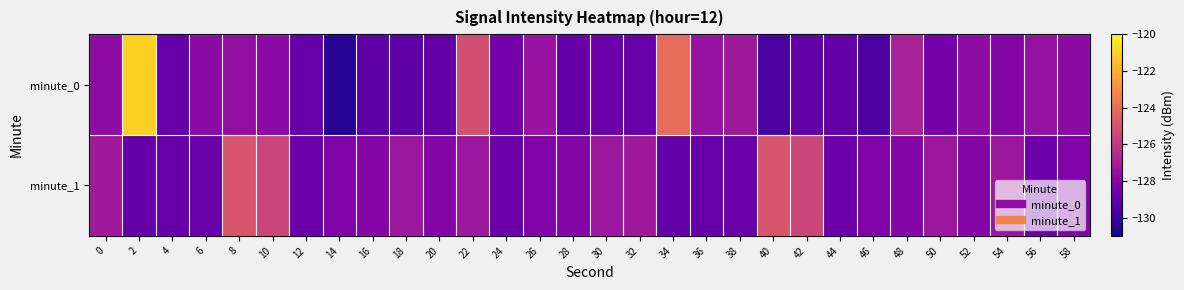

List the series in order of their overall mean, highest first.

minute_1, minute_0